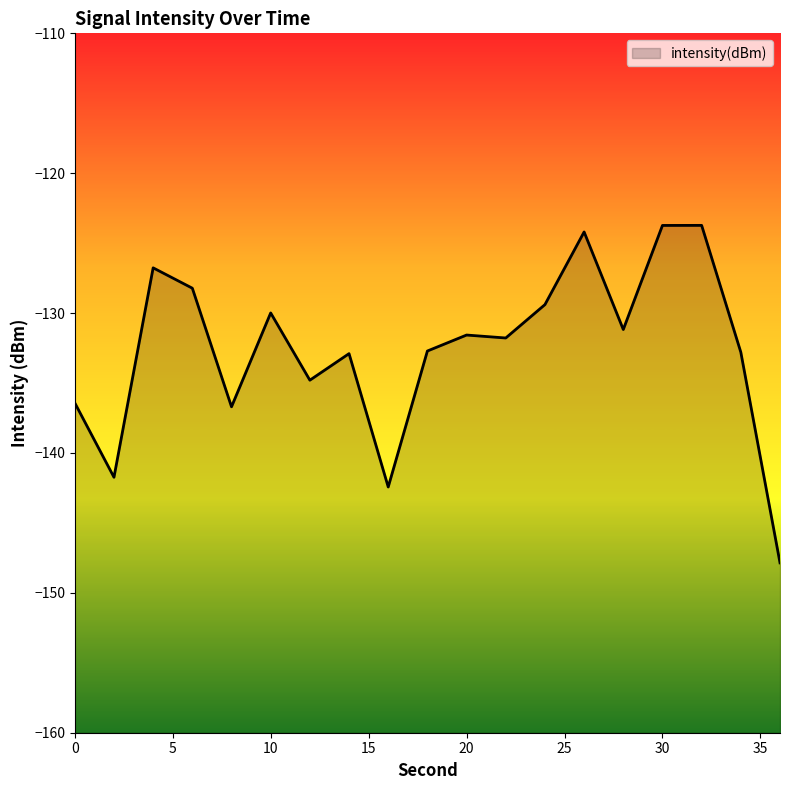

How many interior local peaks (higher than both neighbors) does the data have?

6